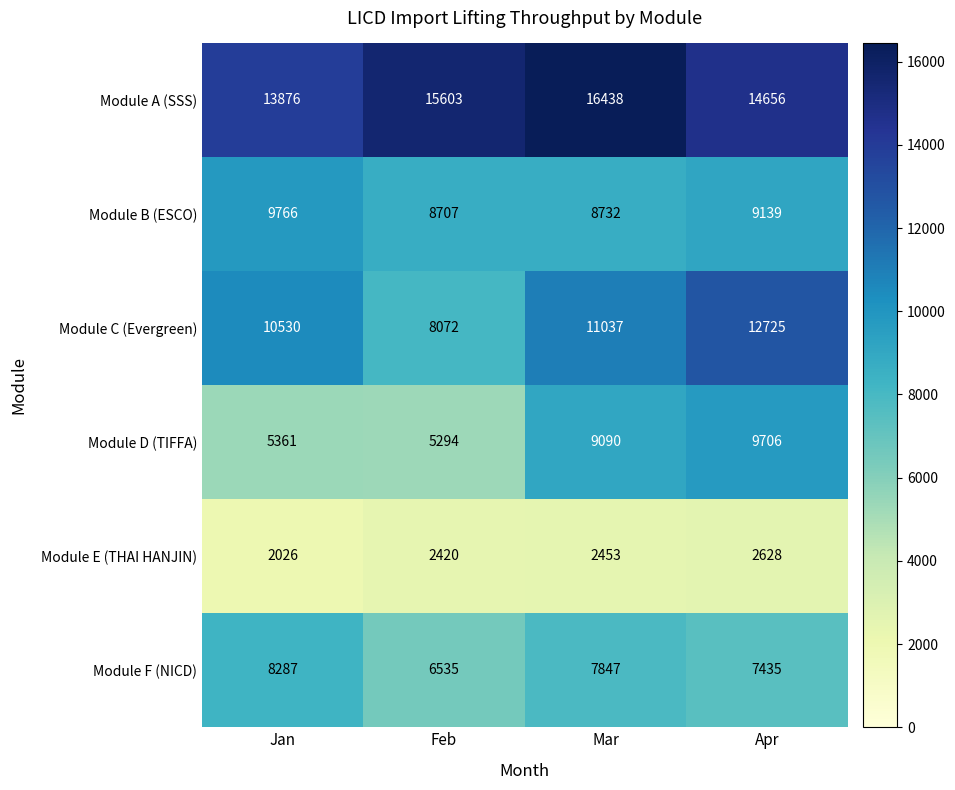

Which series has the widest spread of values?

Module C (Evergreen)